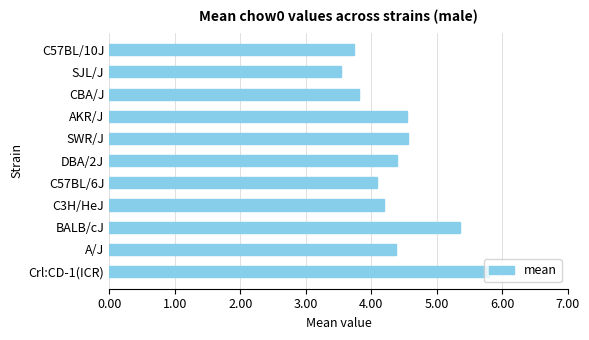

What is the approximate value at C57BL/6J?

4.1